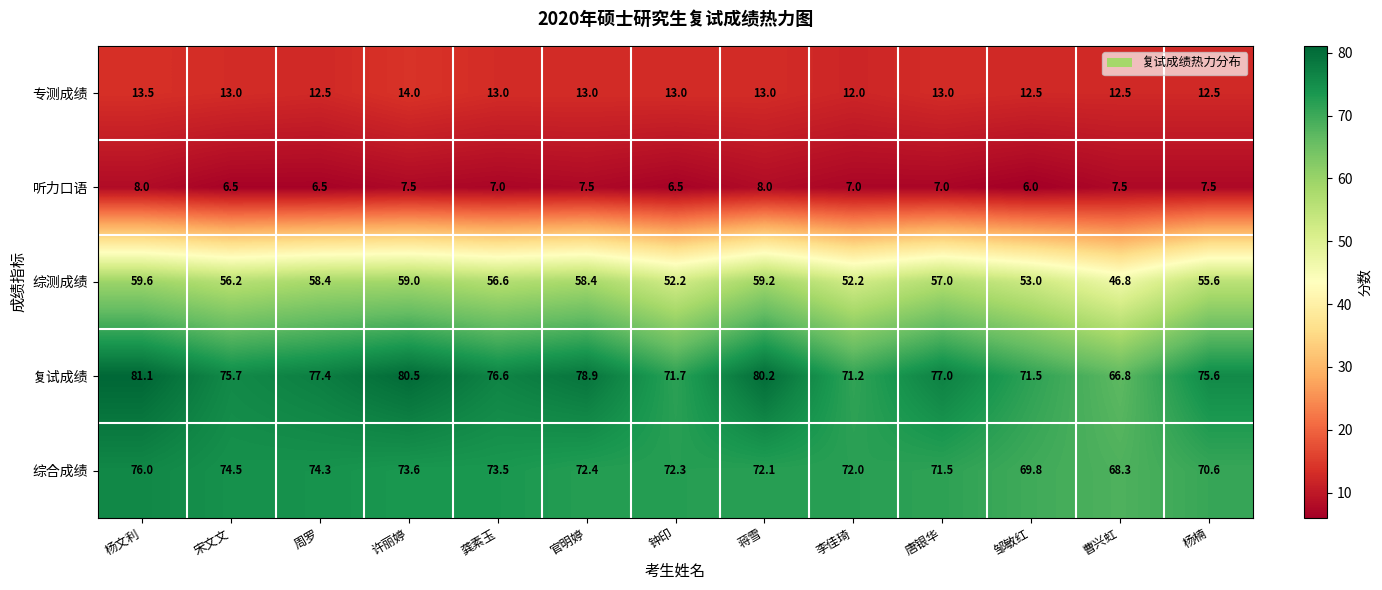

At how many categories does at least one series exceed 28?

13